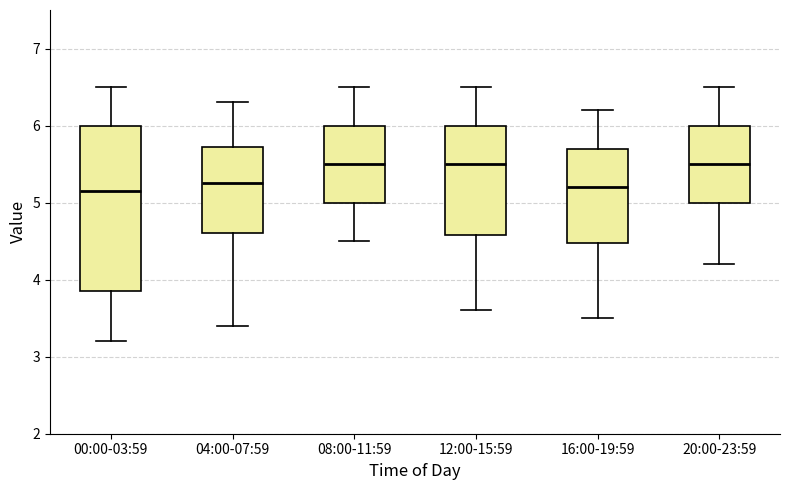

Reading left to right, read every box against the y-axis: the position of its median line, the range the box covers, and the ends of its whiskers. The values are not printed on the chart, so give them approximately, as read against the axis.

00:00-03:59: median 5.2, box 3.9 to 6.0, whiskers 3.2 to 6.5
04:00-07:59: median 5.3, box 4.6 to 5.7, whiskers 3.4 to 6.3
08:00-11:59: median 5.5, box 5.0 to 6.0, whiskers 4.5 to 6.5
12:00-15:59: median 5.5, box 4.6 to 6.0, whiskers 3.6 to 6.5
16:00-19:59: median 5.2, box 4.5 to 5.7, whiskers 3.5 to 6.2
20:00-23:59: median 5.5, box 5.0 to 6.0, whiskers 4.2 to 6.5